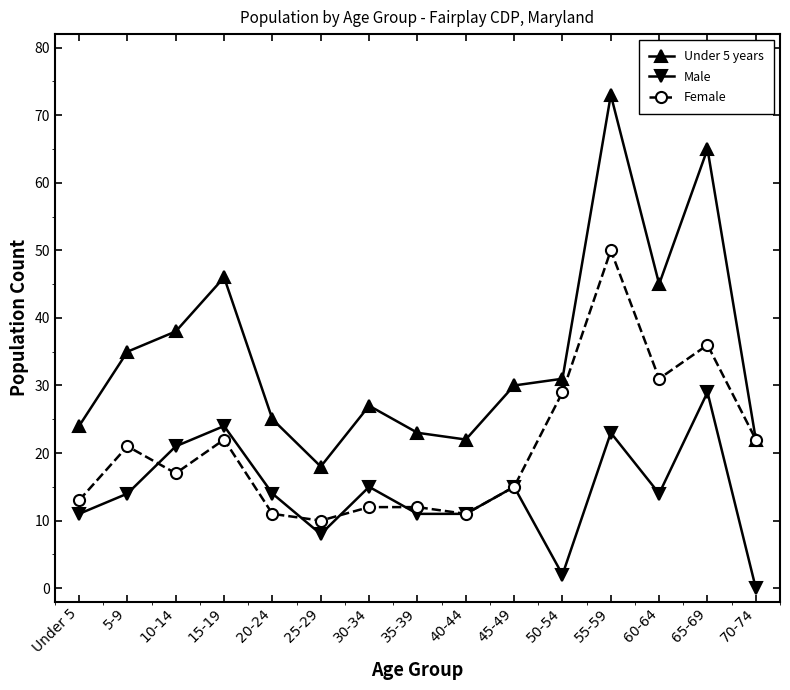

At which label does Under 5 years first exceed 30?

5-9